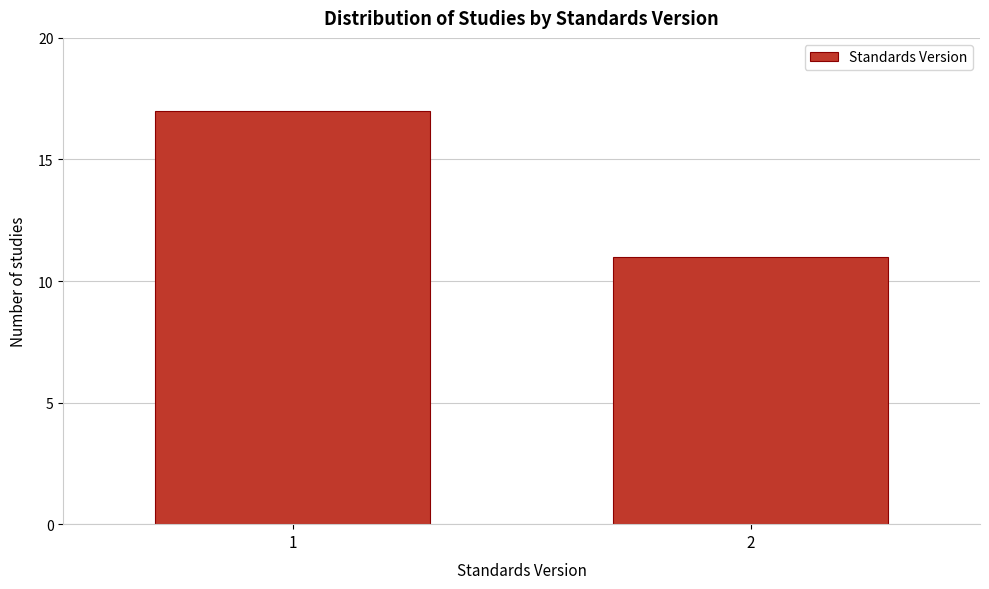

Reading right to left, transcribe all the data shown in this chart.

11	17